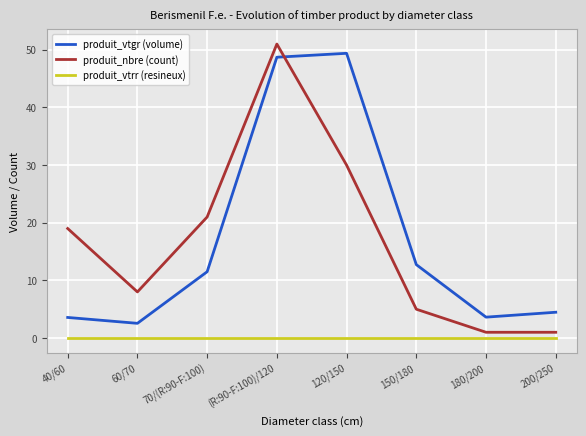

What is the greatest value displayed?

51.0